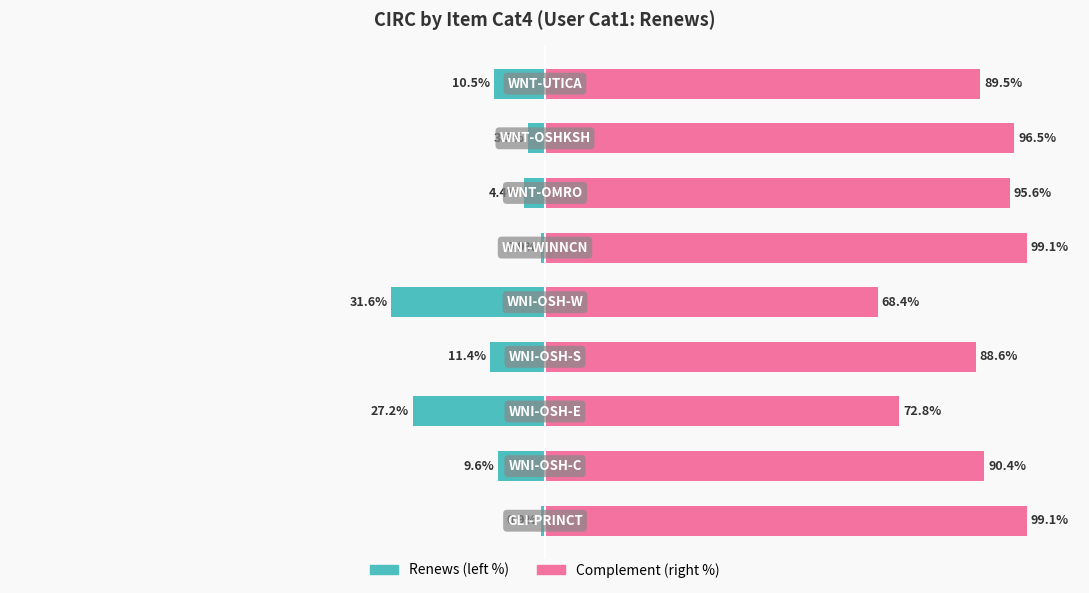

What position from the right is −25?

5